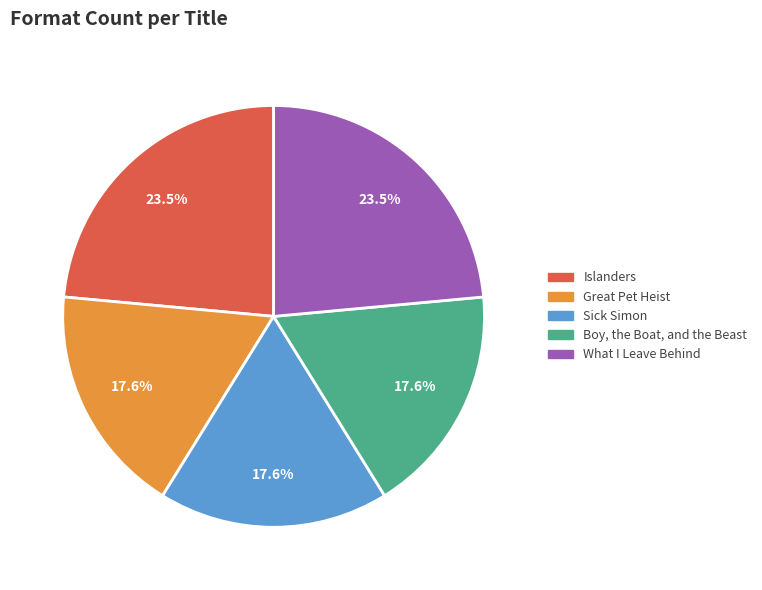

What percentage is NOT represented by What I Leave Behind?

76.5%